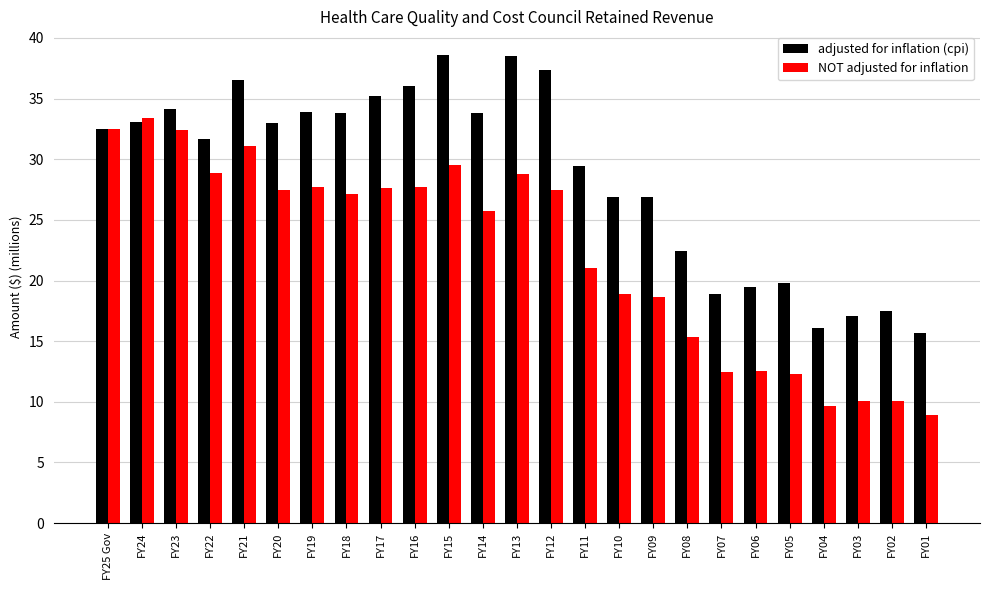

Does the chart contain any negative values?

No